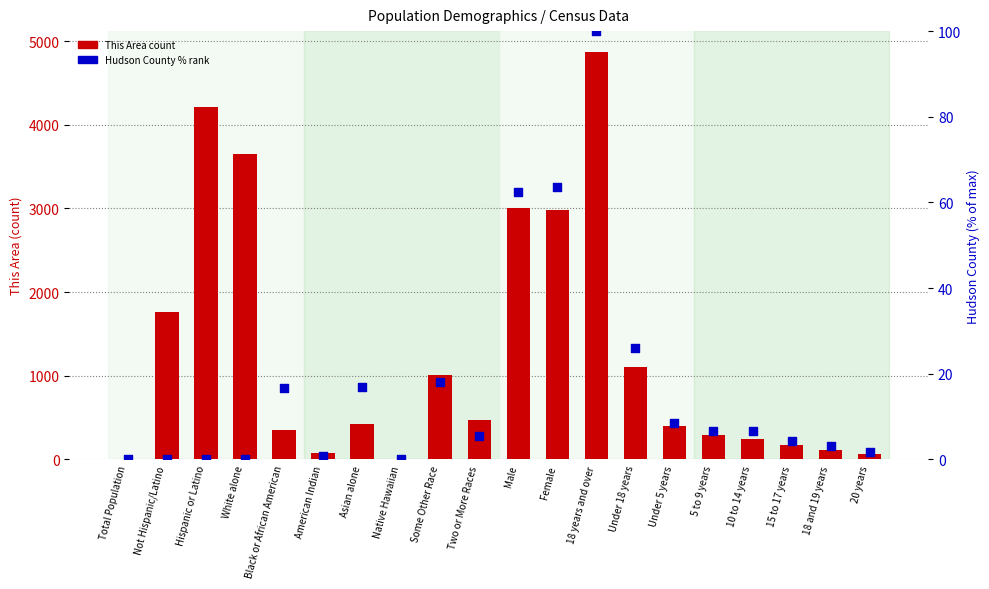

Which series has the widest spread of Y values?

This Area